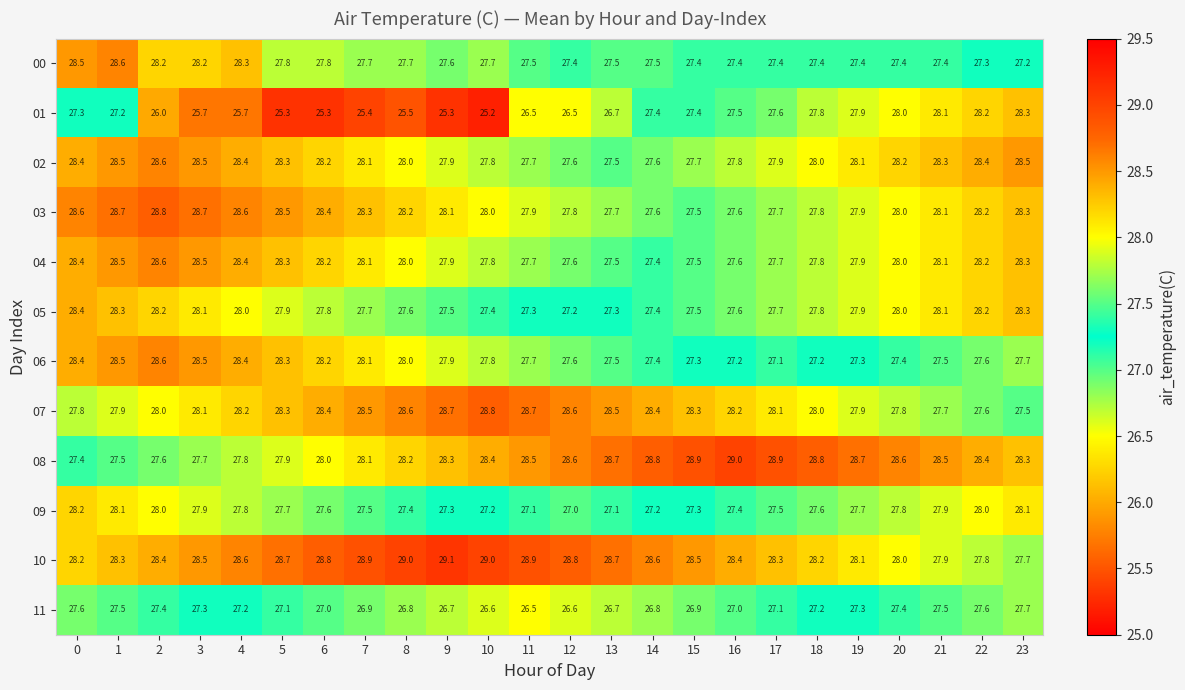

What is the difference between the highest and lowest values at 21?

1.1